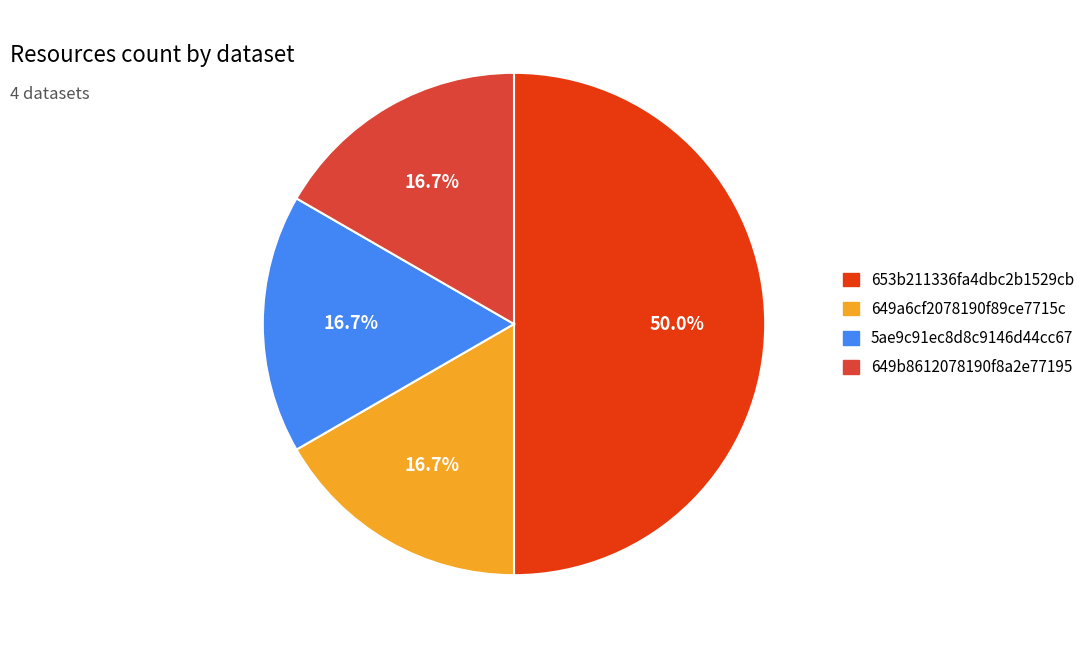

To the nearest percent, what is the average slice percentage?

25%